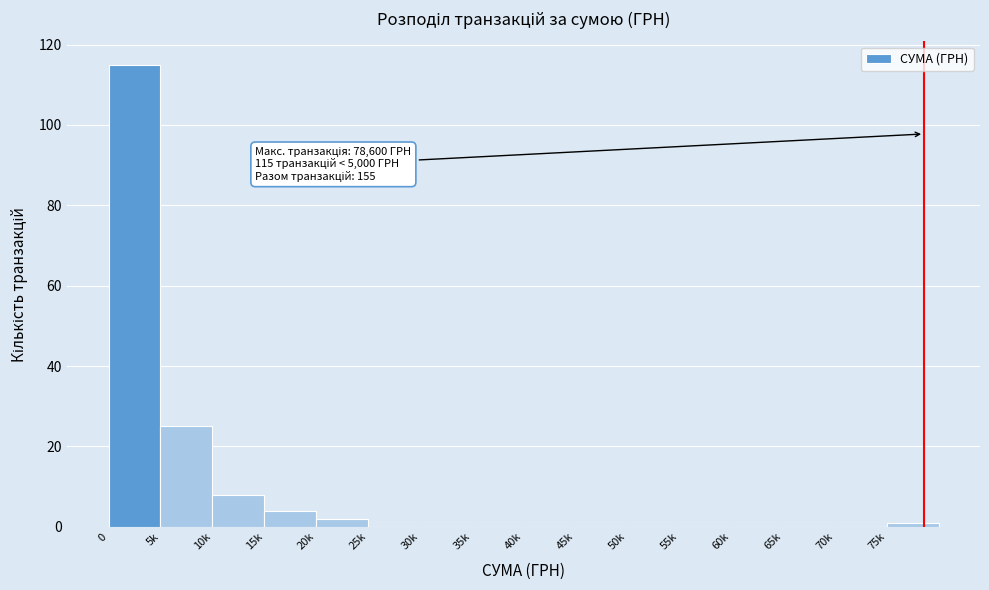

Reading left to right, extract all data points from this chart.

0=115	5k=25	10k=8	15k=4	20k=2	25k=0	30k=0	35k=0	40k=0	45k=0	50k=0	55k=0	60k=0	65k=0	70k=0	75k=1